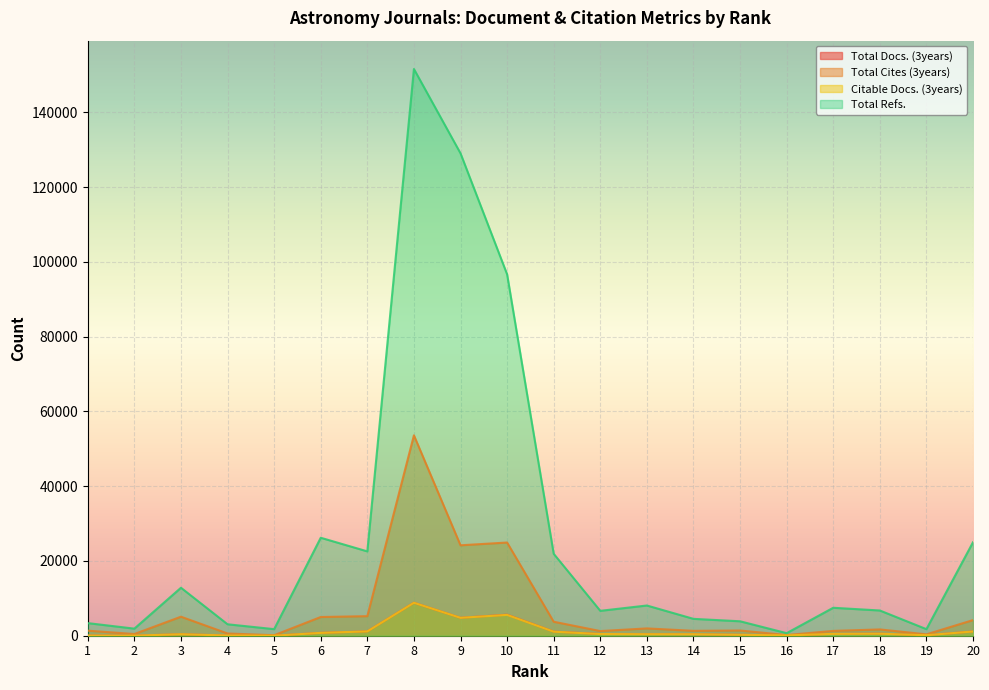

The Total Cites (3years) series shows 2042 at 15. True or false?

False